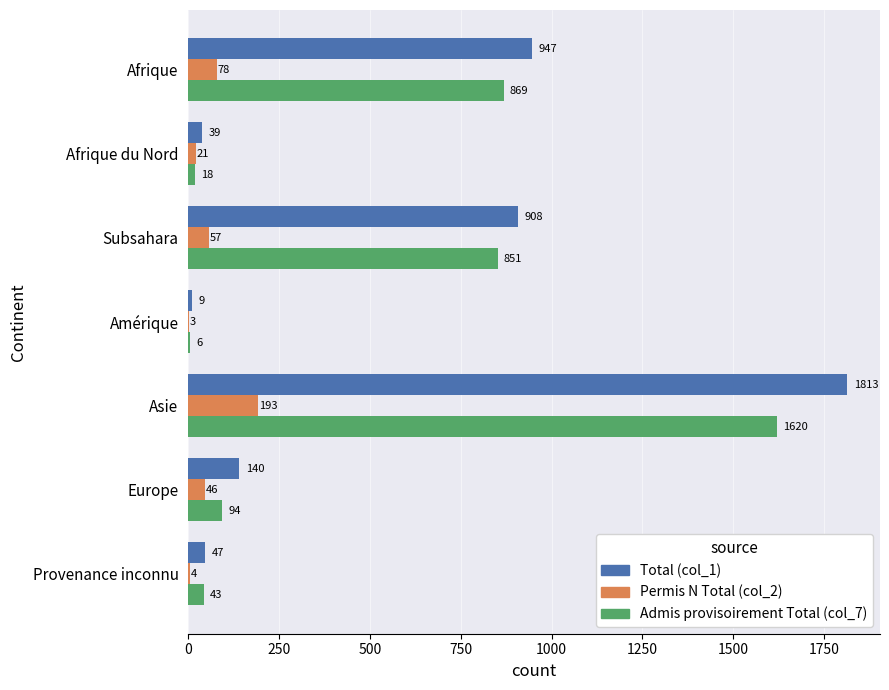

Read the Admis provisoirement Total (col_7) value at Afrique, to the nearest 50.

850